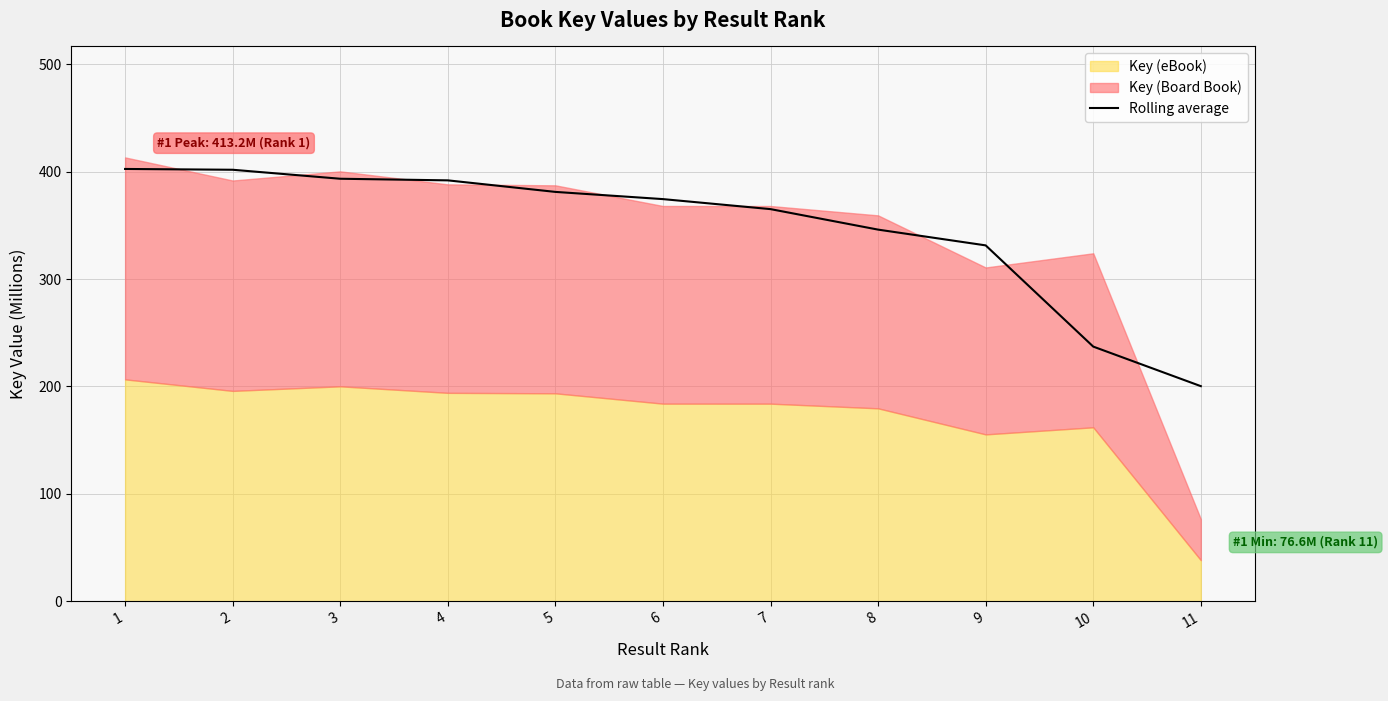

What is the maximum value for Rolling average?

402.5